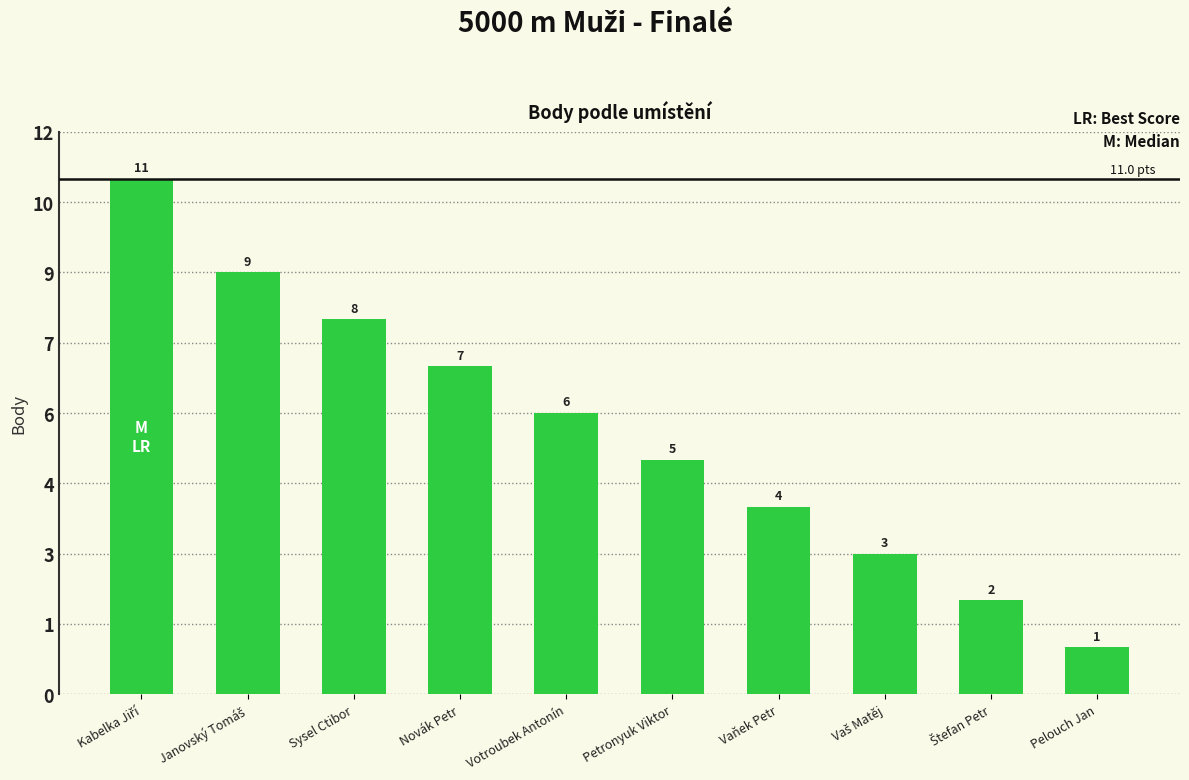

How many values are between 3 and 8?

6